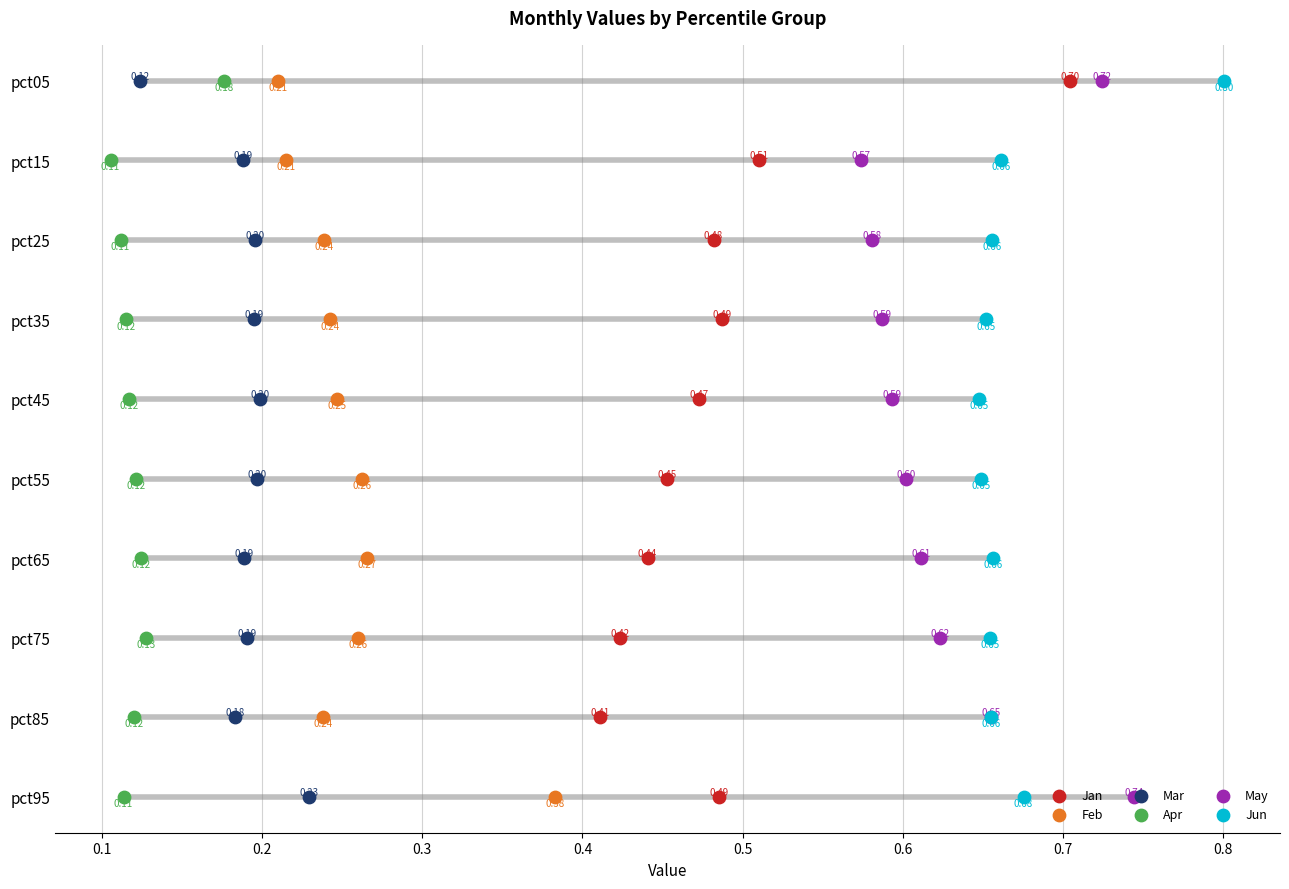

What are all the series names shown in the legend?

Jan, Feb, Mar, Apr, May, Jun